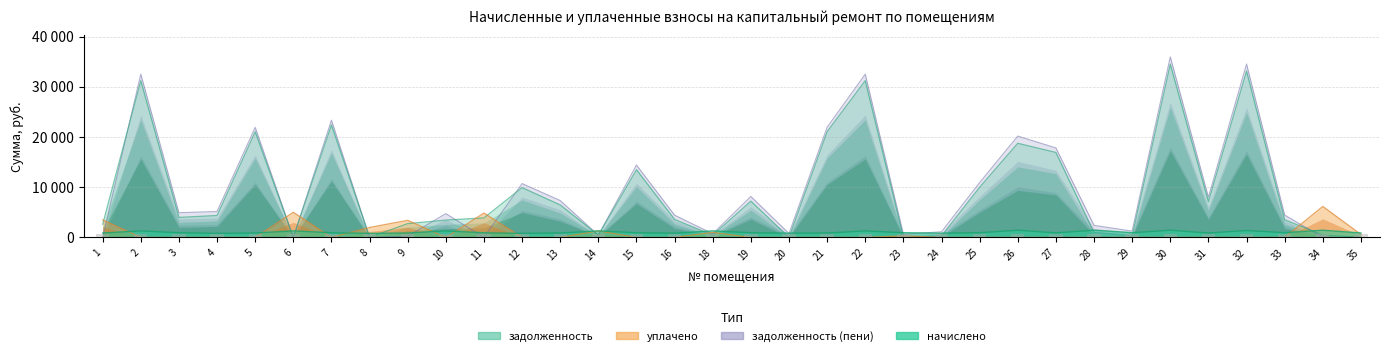

What is the average value of the задолженность (пени) series?

9748.3